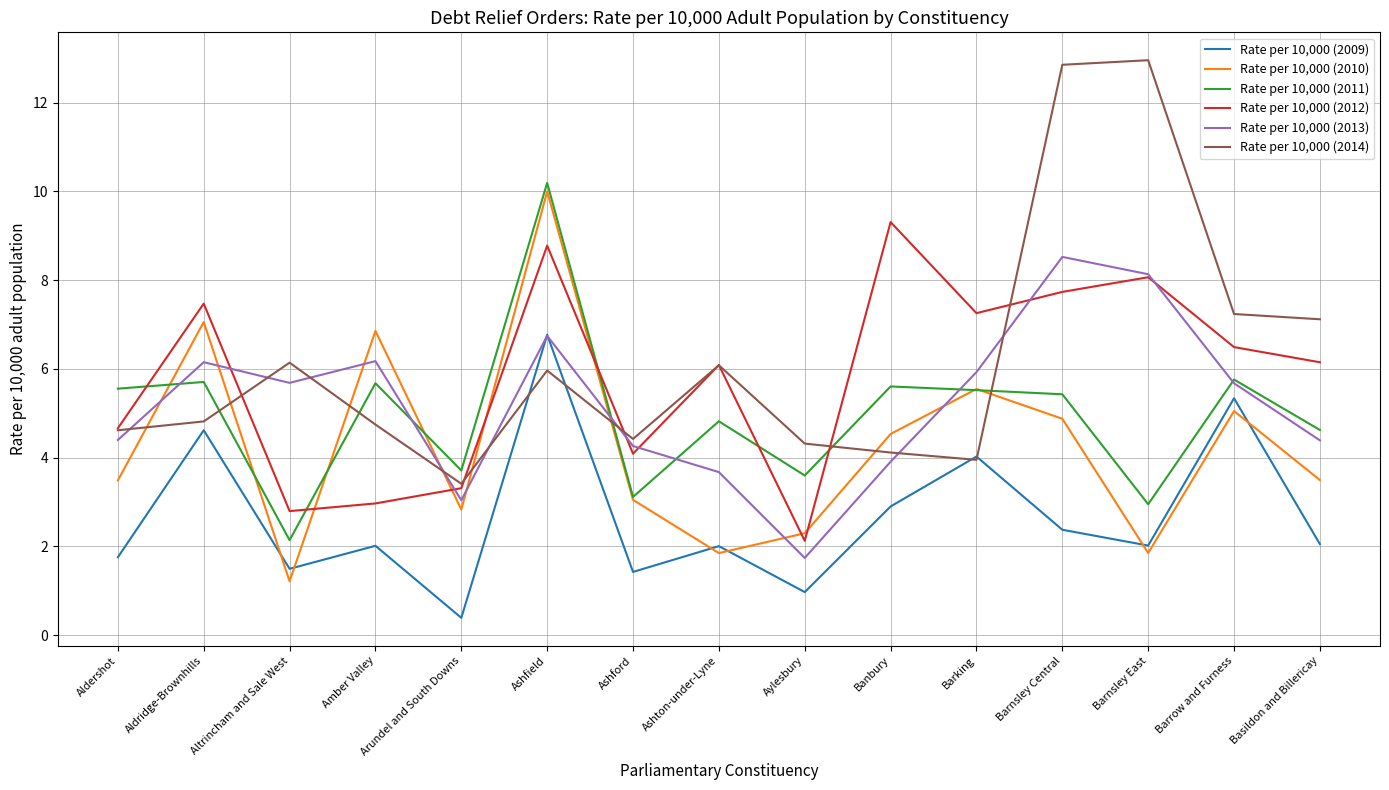

True or false: Rate per 10,000 (2011) has a value of 7.4 at Ashton-under-Lyne.

False